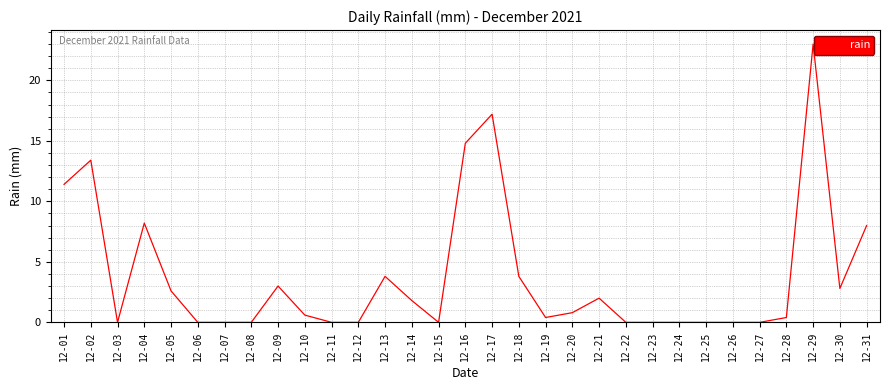

Which label corresponds to the largest value in the chart?

12-29